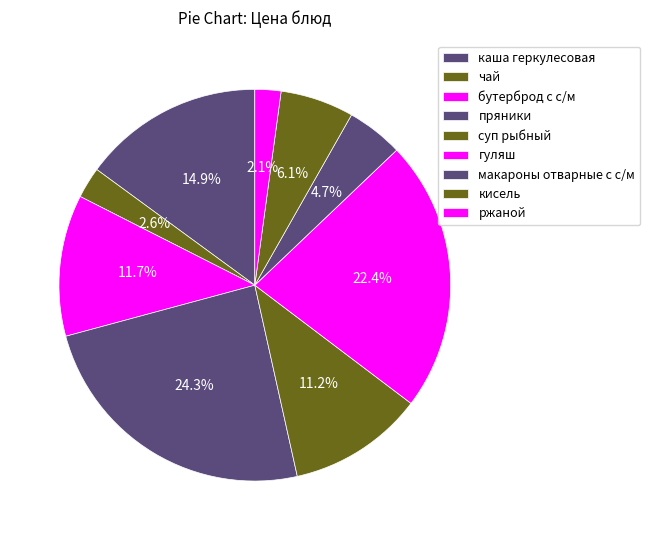

To the nearest percent, what is the difference between the гуляш and бутерброд с с/м slice percentages?

11%